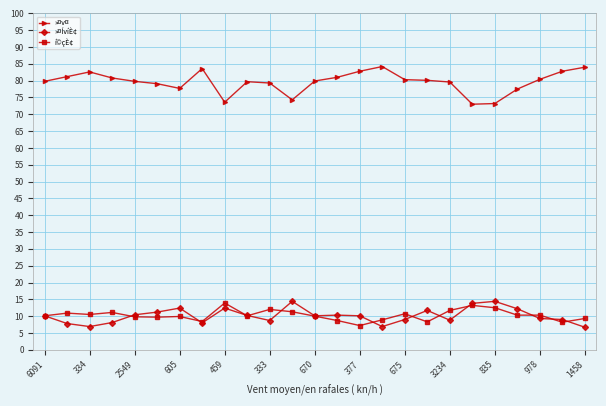

What is the maximum value for í©çÈ¢?

13.9